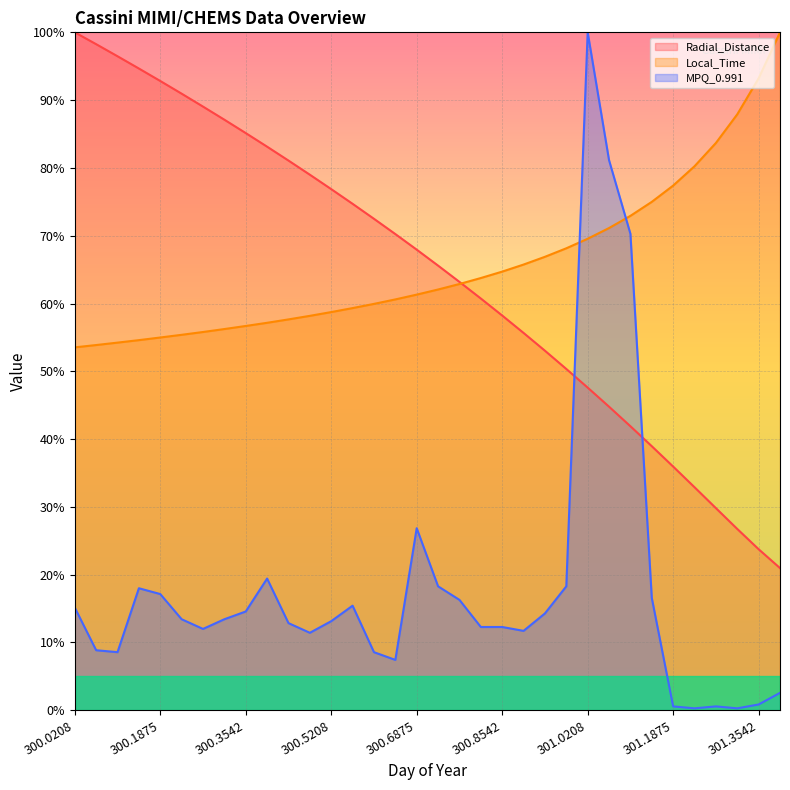

What is the maximum value shown in the chart?

100.0